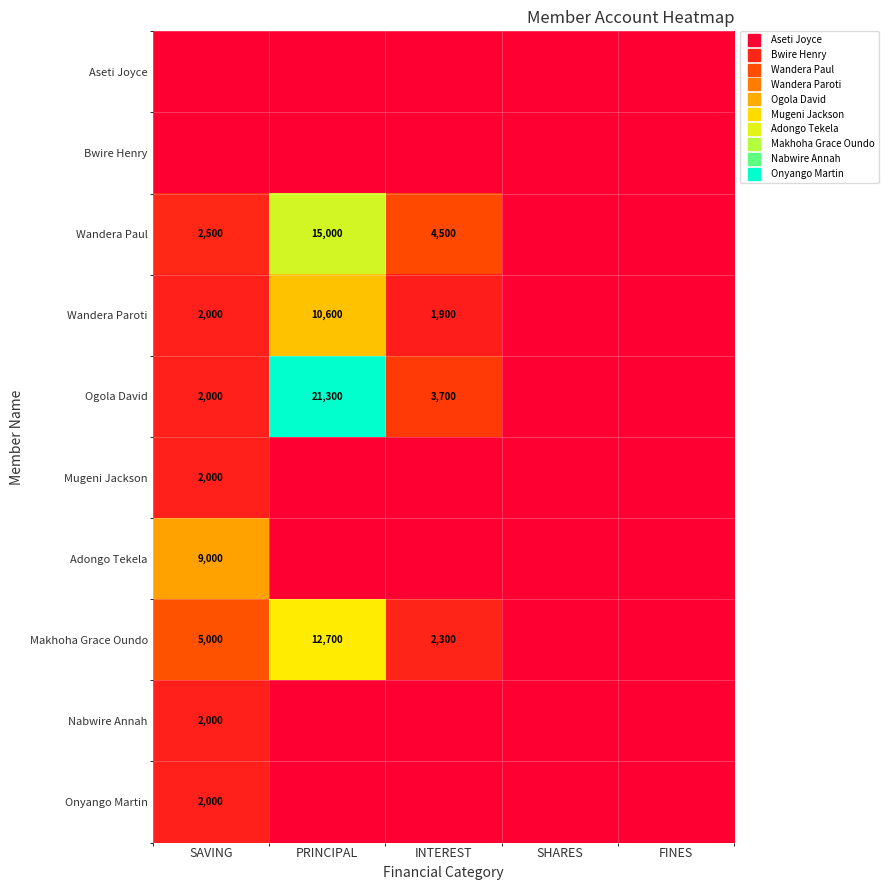

Which has a higher value, SHARES or PRINCIPAL?

SHARES